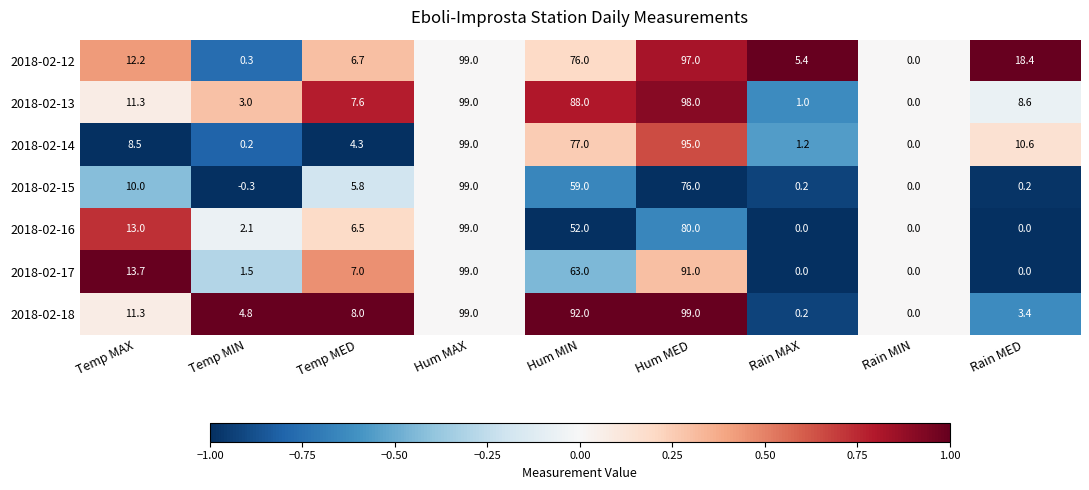

At which label does 2018-02-13 first exceed 8?

Temp MAX